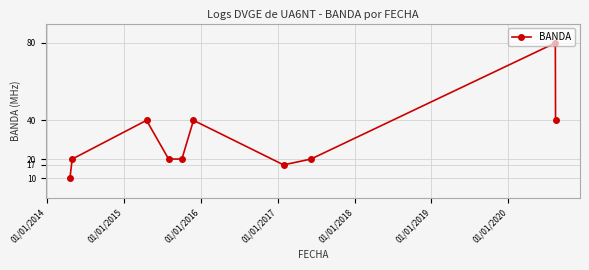

What is the sum of all values?

307